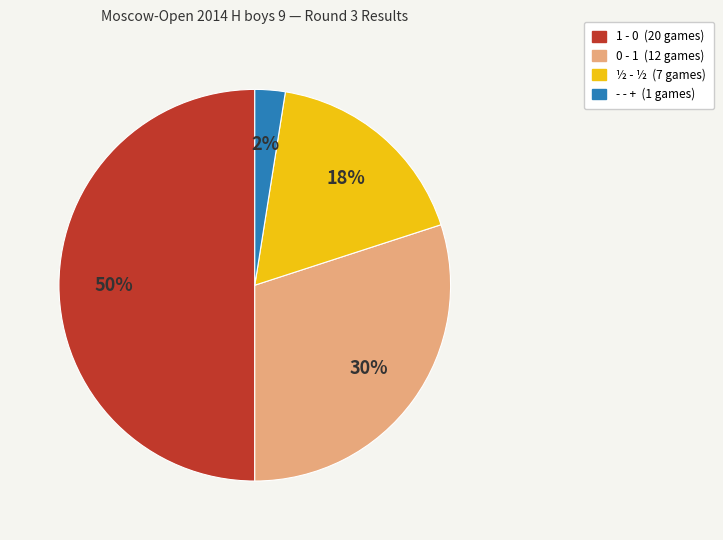

To the nearest percent, what portion does ½ - ½ represent?

18%